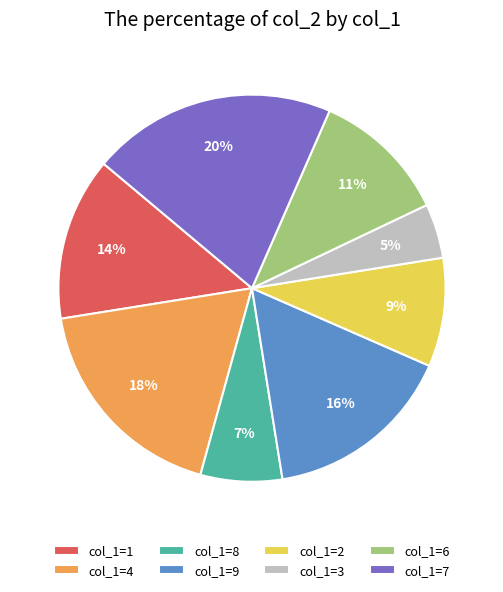

Is it true that col_1=8 is 7% of the pie?

True